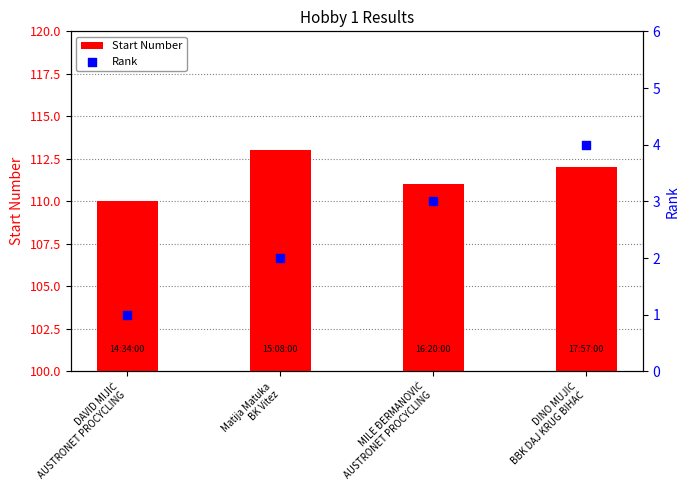

Which series reaches the maximum Y coordinate?

Start Number